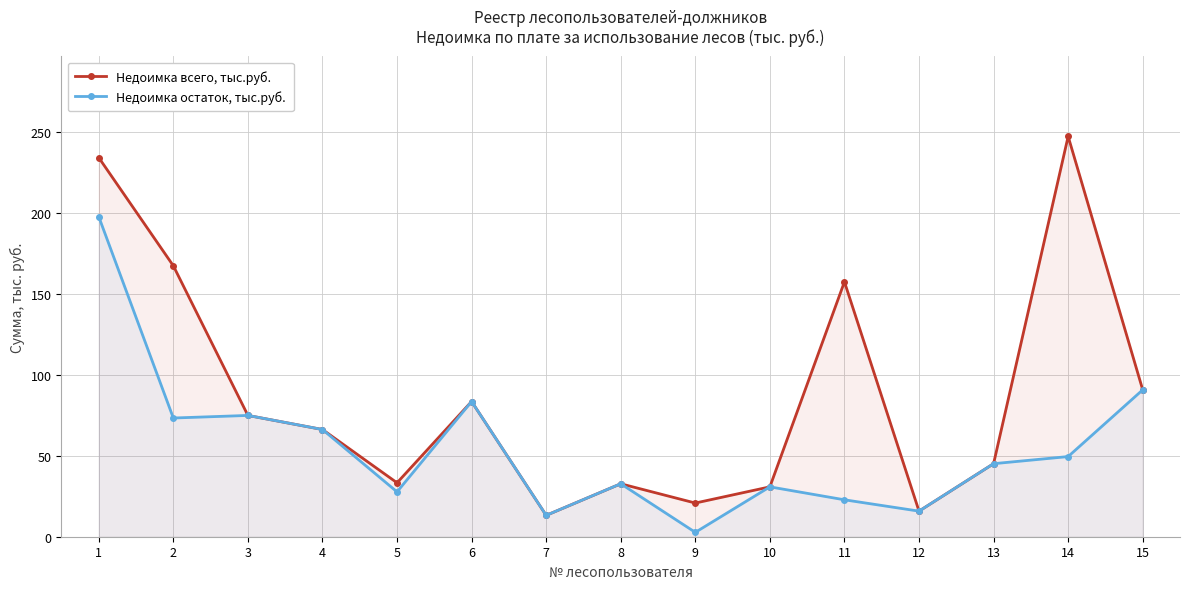

Reading right to left, transcribe all the data shown in this chart.

Недоимка всего, тыс.руб.: 90.7	247.2	45.1	15.8	157.4	30.8	20.8	32.7	13.2	83.5	33.3	66.2	74.9	167.3	234.1
Недоимка остаток, тыс.руб.: 90.7	49.5	45.1	15.8	22.8	30.8	2.7	32.7	13.2	83.5	27.7	66.2	74.9	73.3	197.6